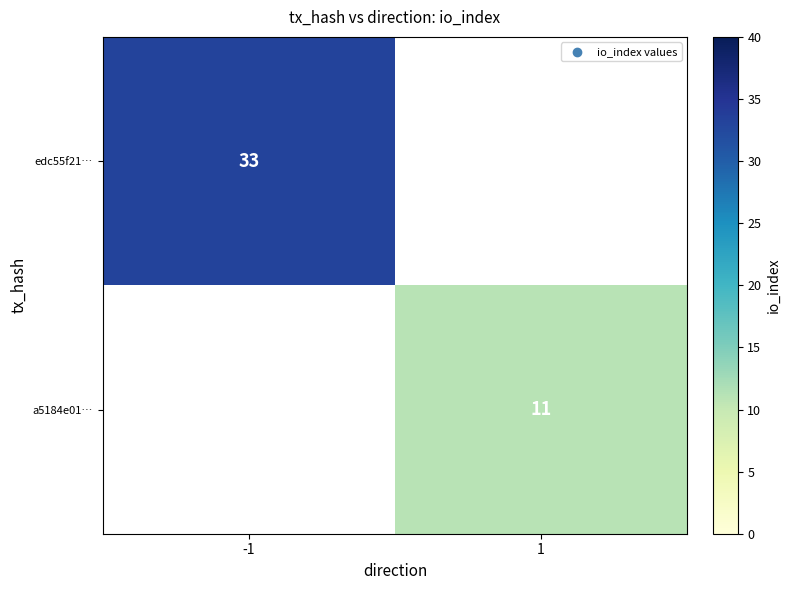

How many series are shown in this chart?

2